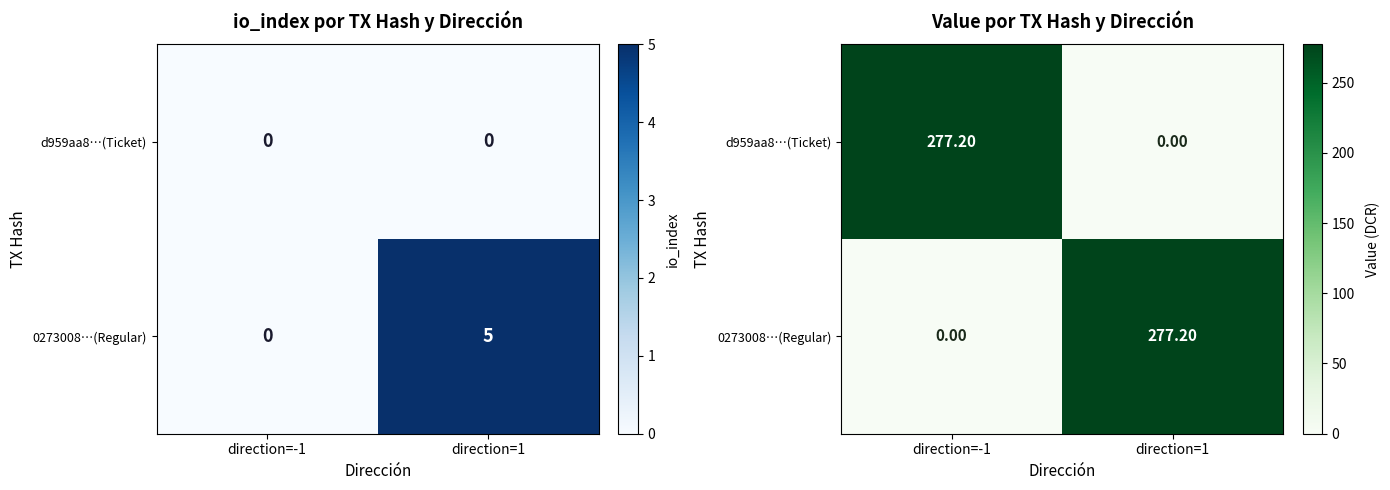

What is the total value across all series at direction=-1?

277.2